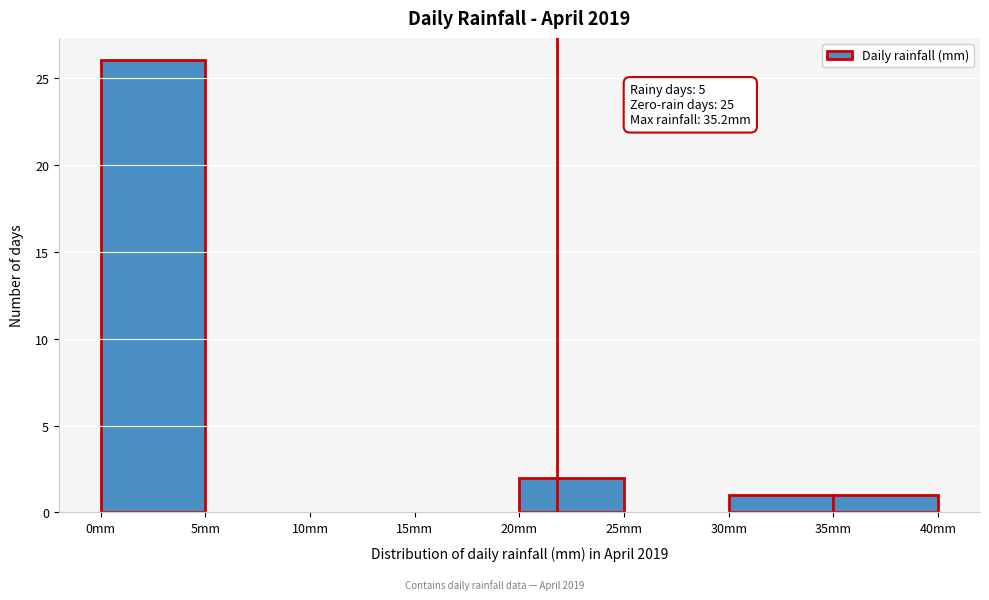

Which range on the x-axis has the tallest bar?

0 to 5